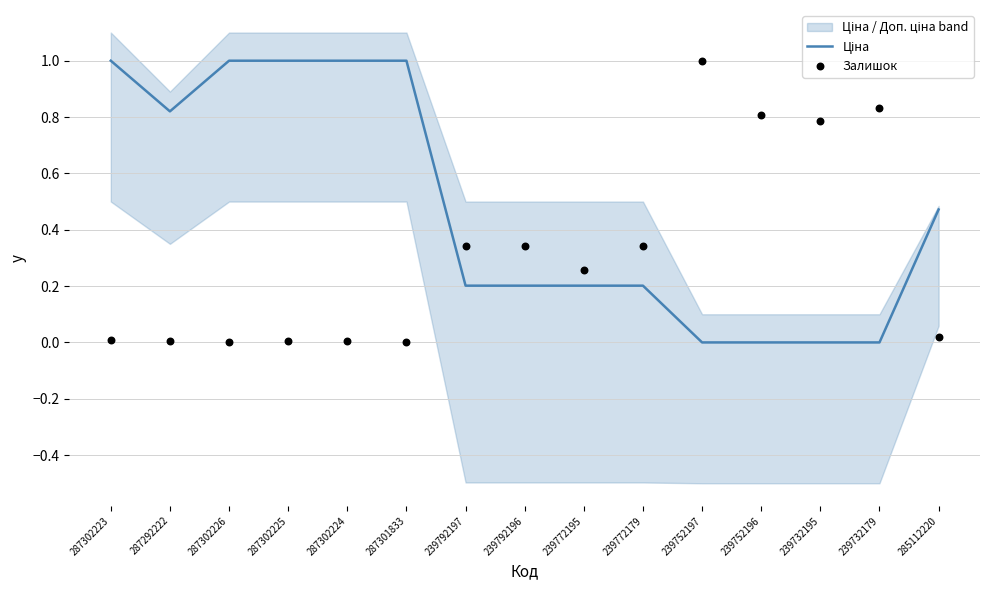

At which category is the sum across all series the highest?

287302223